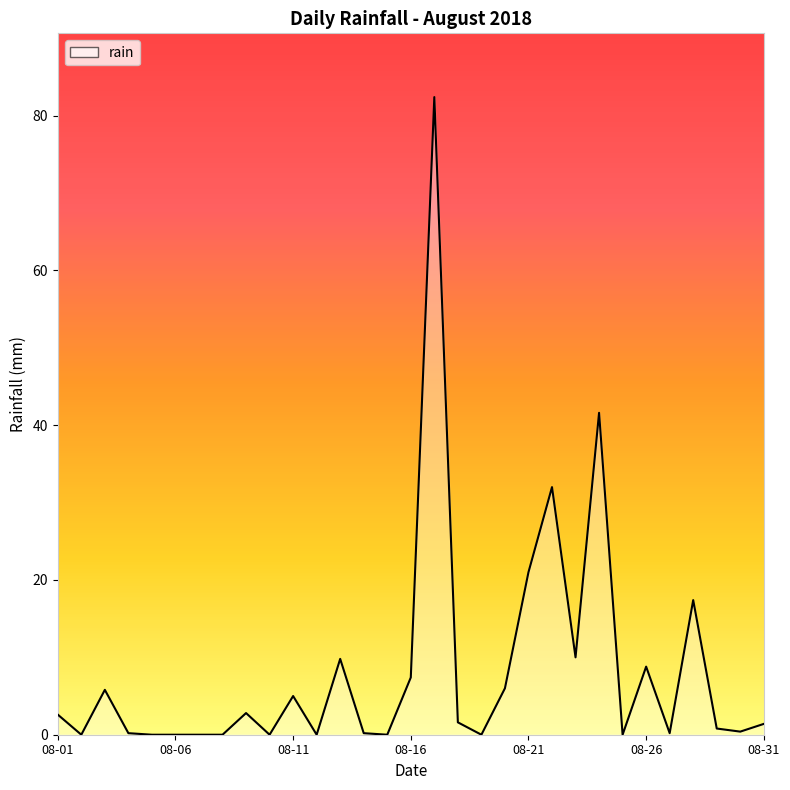

What is the greatest value displayed?

82.4